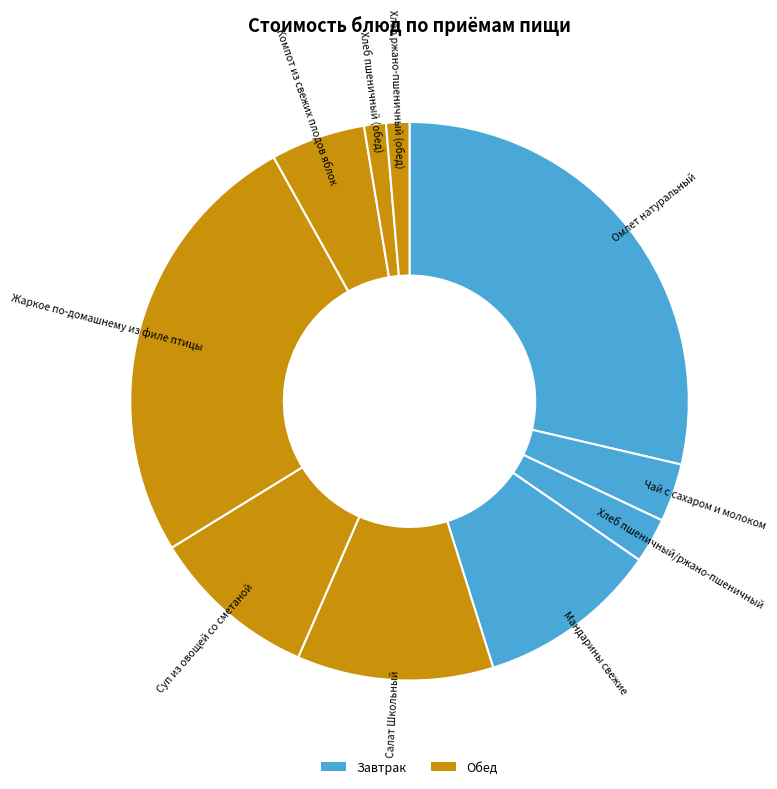

Is the sum of Суп из овощей со сметаной and Хлеб пшеничный (обед) greater than half?

No